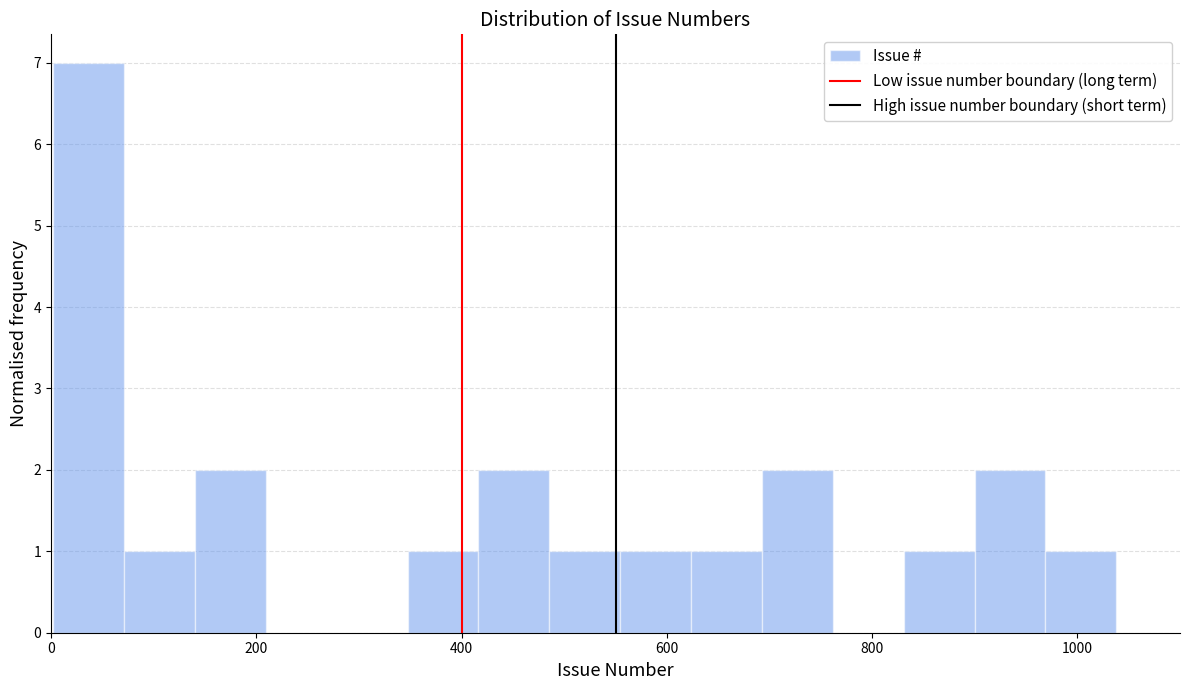

Read against the x-axis, roughly where is the centre of the tallest bar?

40